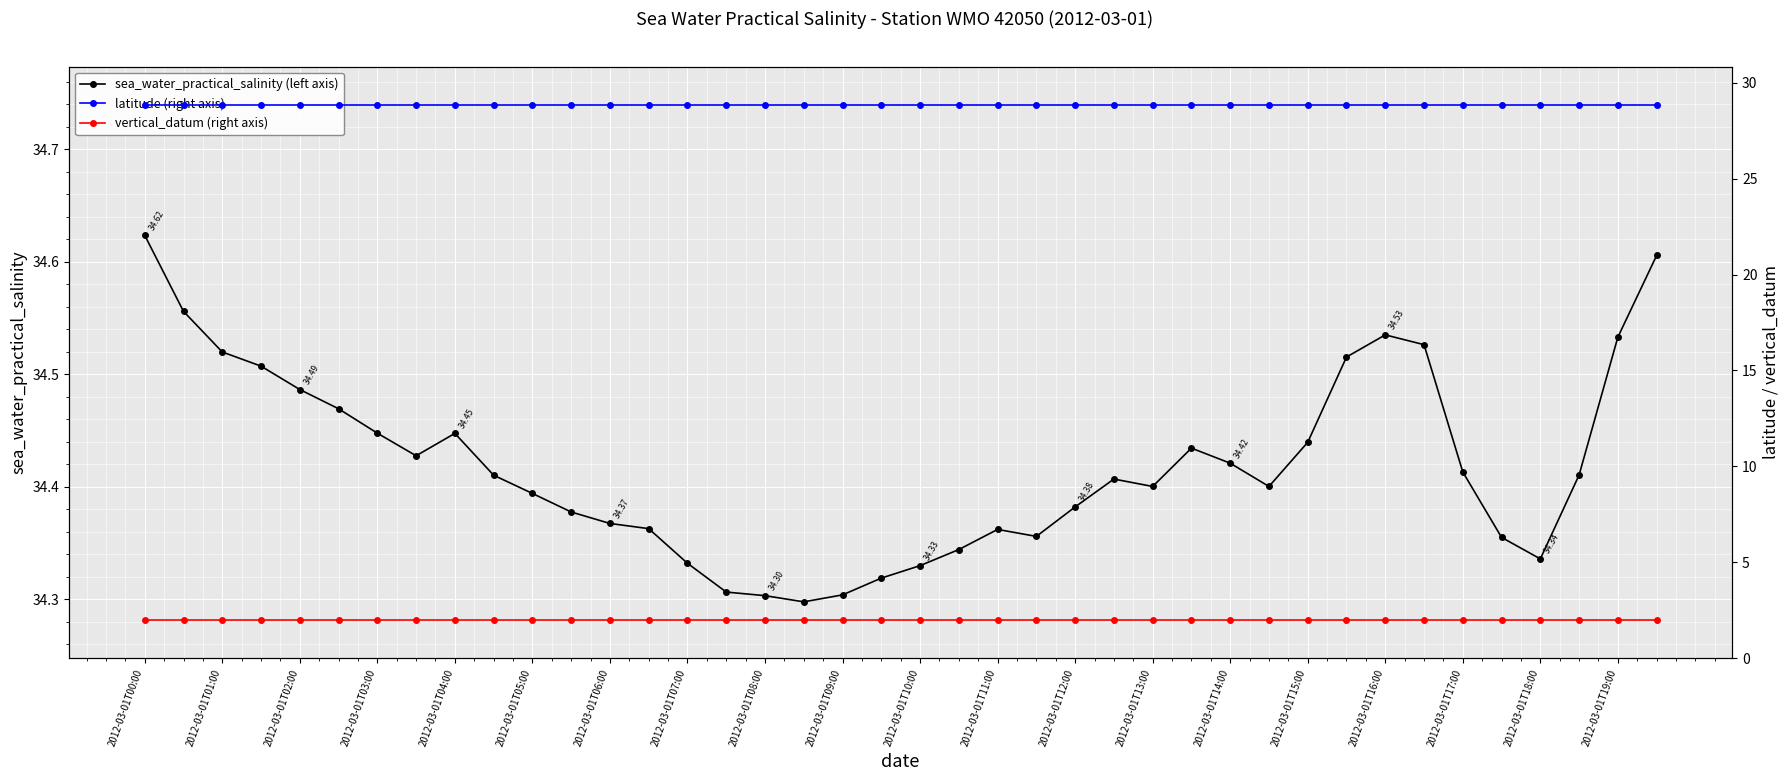

Rank the series by their maximum value, from lowest to highest.

vertical_datum (right axis), latitude (right axis), sea_water_practical_salinity (left axis)